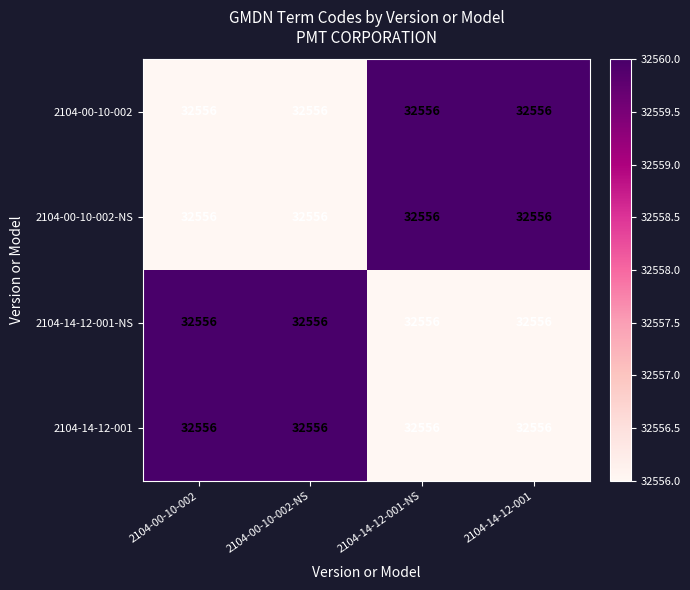

Reading left to right, what are all the values shown in this chart?

2104-00-10-002: 2104-00-10-002=32556	2104-00-10-002-NS=32556	2104-14-12-001-NS=32556	2104-14-12-001=32556
2104-00-10-002-NS: 2104-00-10-002=32556	2104-00-10-002-NS=32556	2104-14-12-001-NS=32556	2104-14-12-001=32556
2104-14-12-001-NS: 2104-00-10-002=32556	2104-00-10-002-NS=32556	2104-14-12-001-NS=32556	2104-14-12-001=32556
2104-14-12-001: 2104-00-10-002=32556	2104-00-10-002-NS=32556	2104-14-12-001-NS=32556	2104-14-12-001=32556